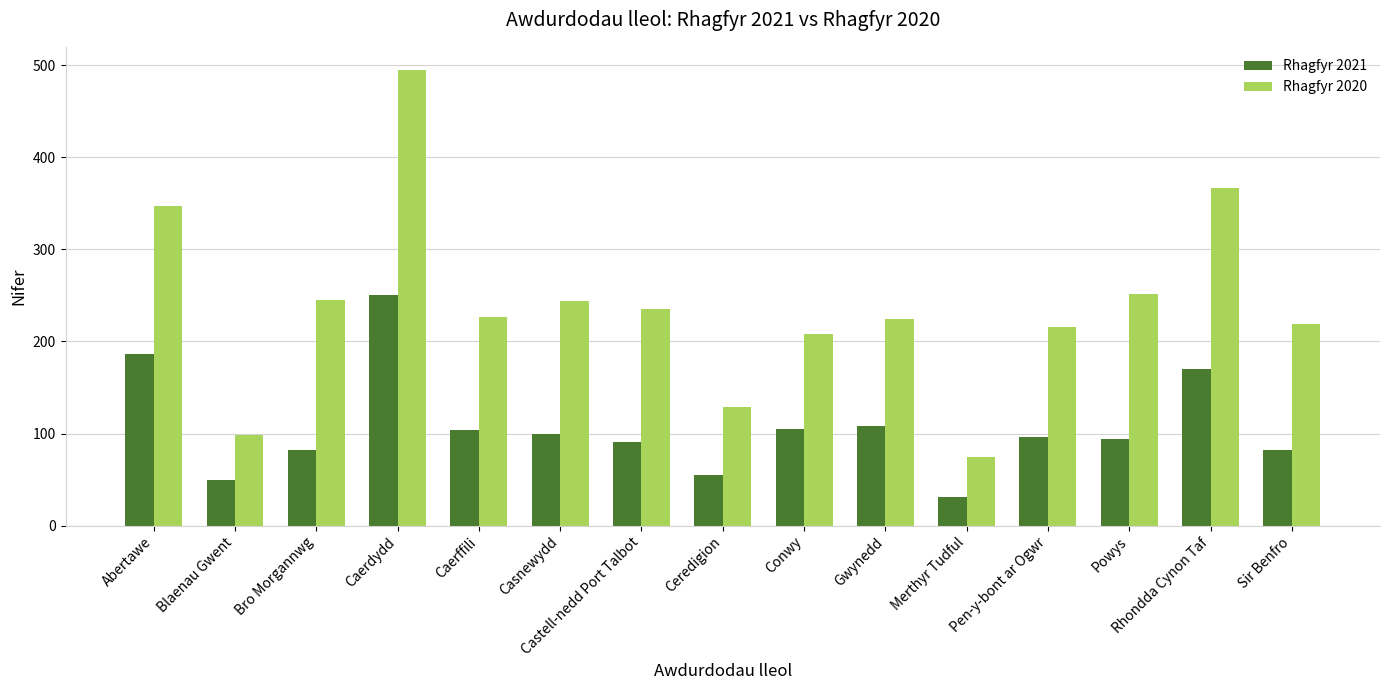

At which label does Rhagfyr 2021 reach its minimum?

Merthyr Tudful